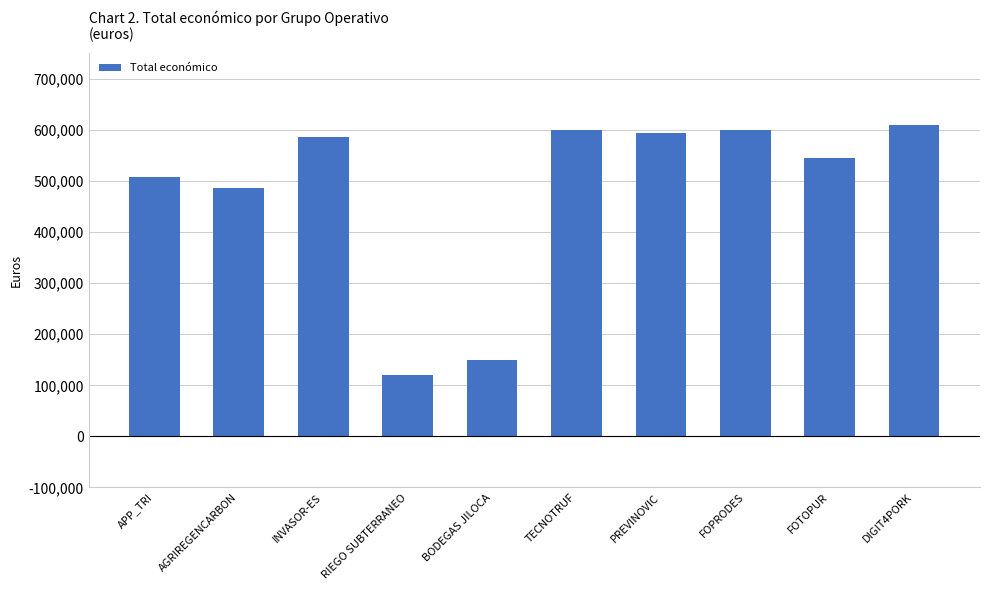

Approximately how many times larger is the value at FOTOPUR compared to AGRIREGENCARBON?

1.1